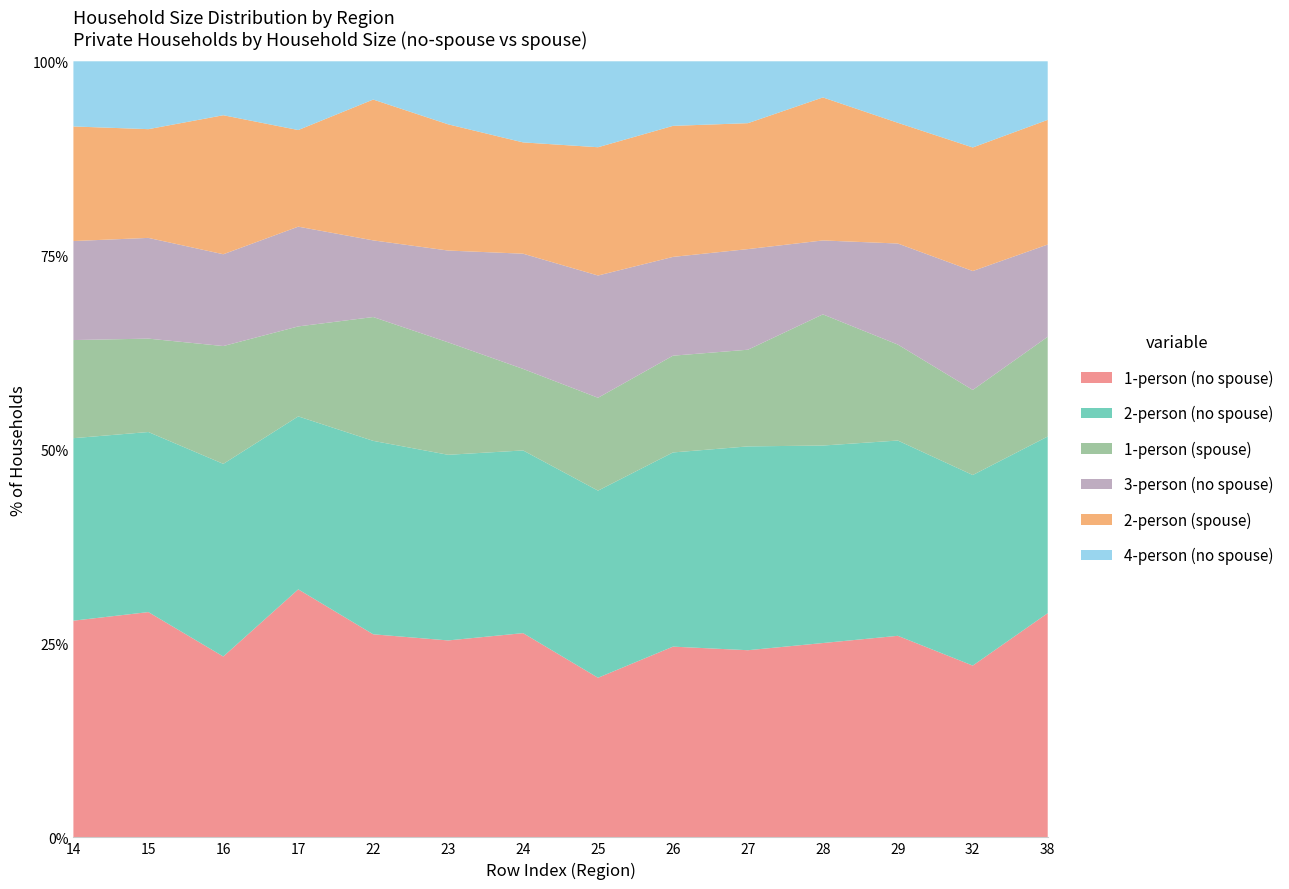

Reading left to right, transcribe all the data shown in this chart.

1-person (no spouse): 115865	97164	18701	61584	2506	2615	6349	2680	2933	2840	2458	5018	3610	4571
2-person (no spouse): 97585	77667	19918	42948	2387	2465	5679	3142	2986	3093	2498	4862	4005	3602
1-person (spouse): 52459	40278	12181	22340	1528	1493	2534	1559	1488	1467	1659	2389	1788	2033
3-person (no spouse): 52942	43450	9492	24773	946	1219	3582	2053	1519	1527	935	2516	2499	1881
2-person (spouse): 61273	46899	14374	23991	1738	1676	3460	2154	2015	1911	1809	3006	2597	2542
4-person (no spouse): 34846	29269	5577	17071	472	837	2521	1443	993	939	457	1531	1811	1194